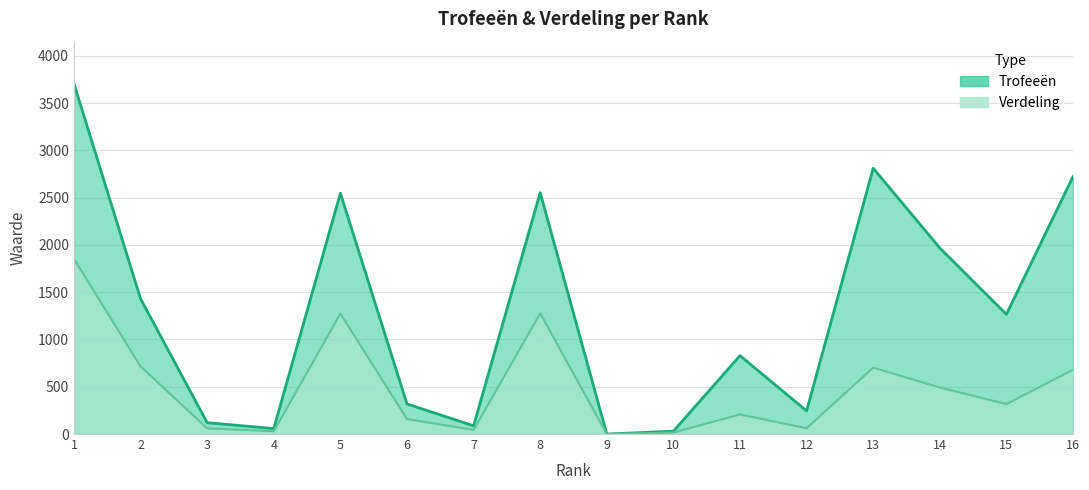

What is the sum of all Trofeeën values?

20690